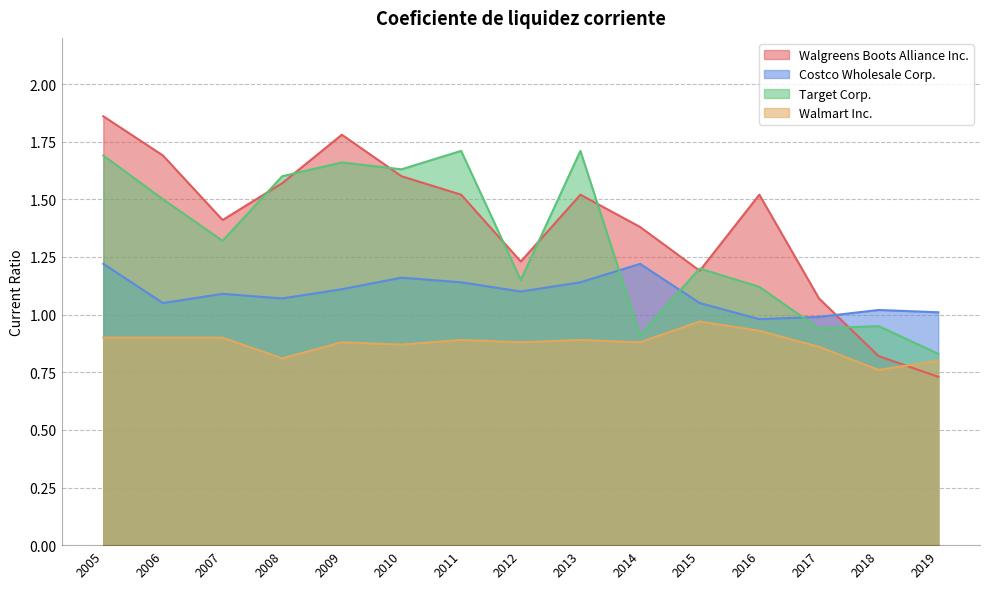

True or false: Costco Wholesale Corp. has a value of 1.1 at 2011.

True